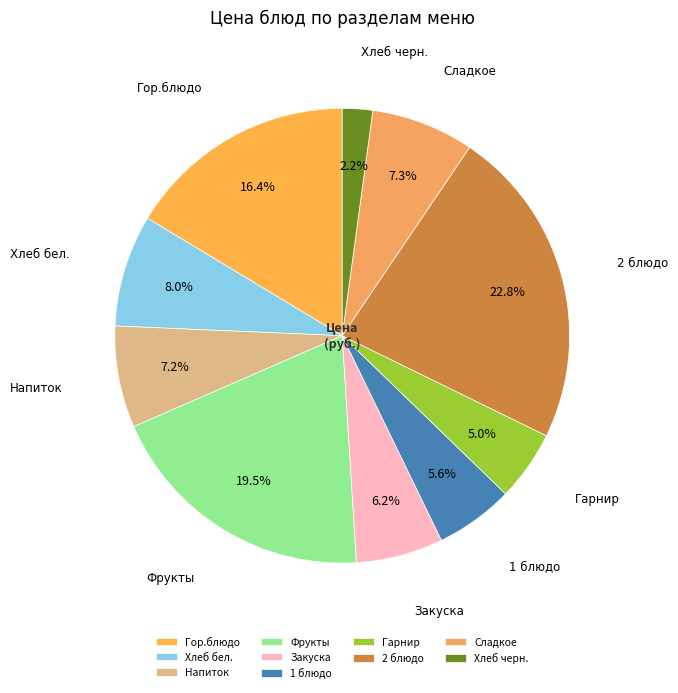

Does 1 блюдо represent more than half of the total?

No